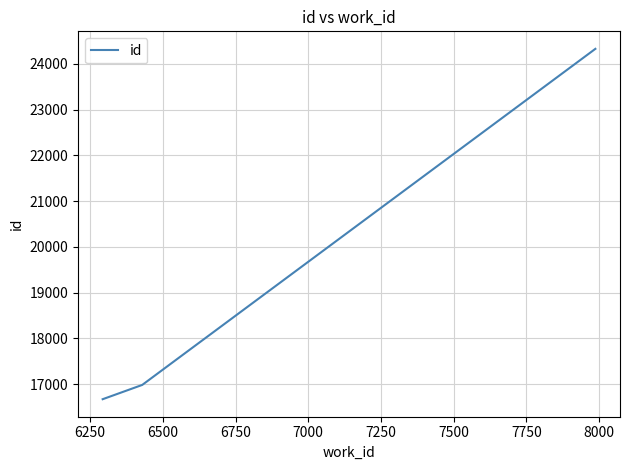

What is the smallest value displayed?

16671